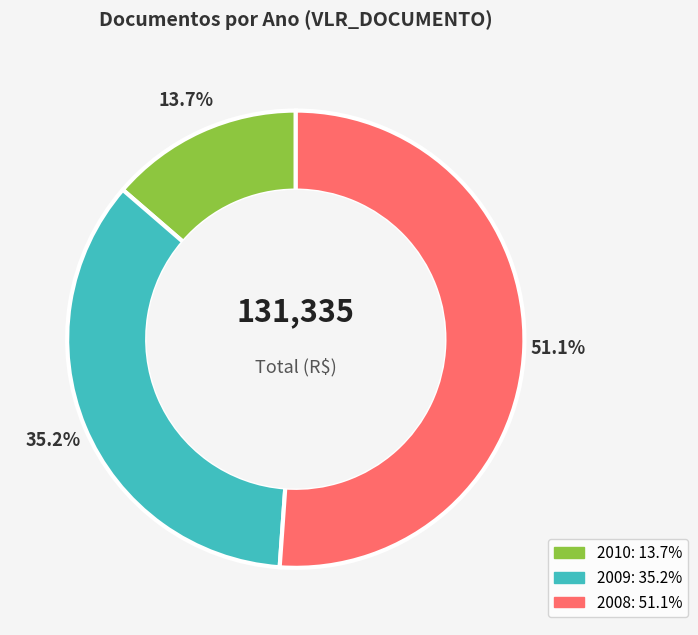

How many segments does this pie chart have?

3